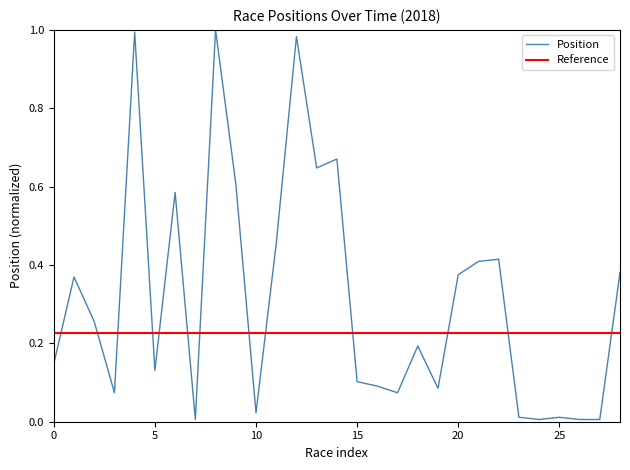

The Position series shows 0.2 at 0. True or false?

False